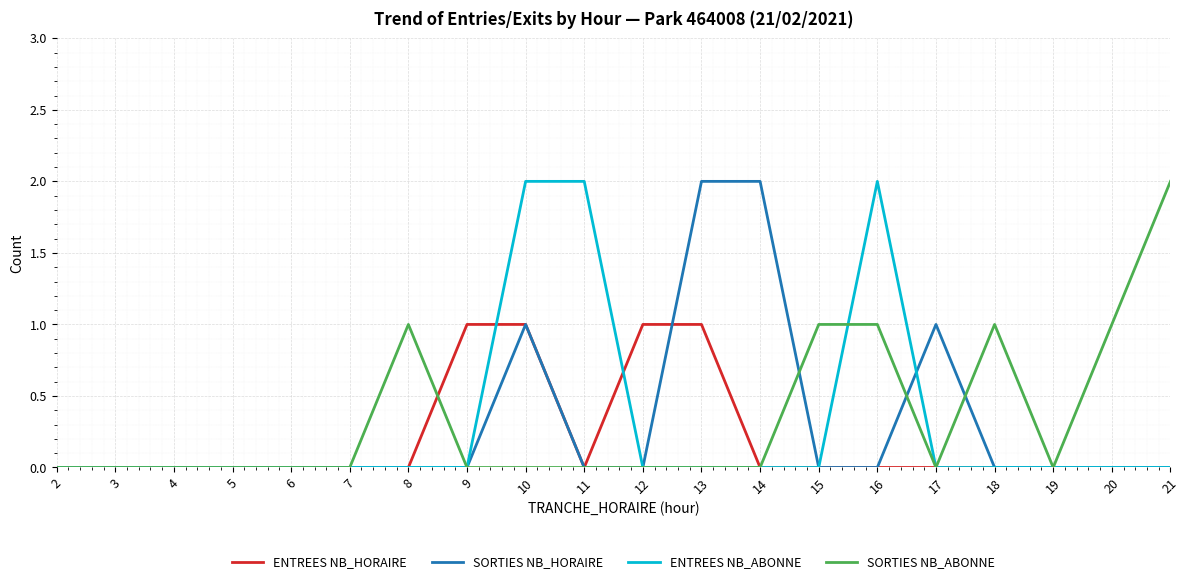

What is the total value across all series at 14?

2